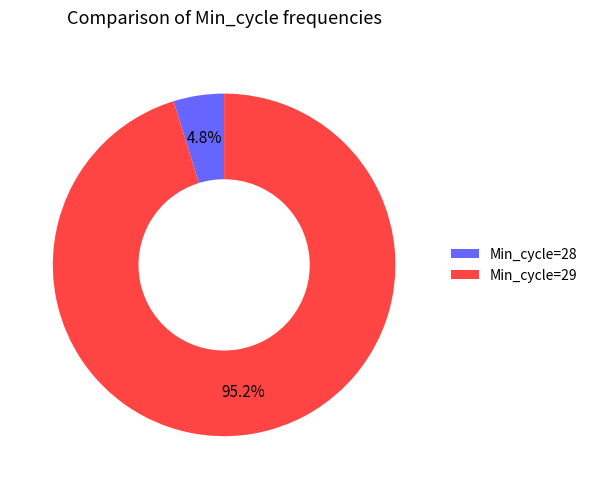

Which category has the smallest portion of the pie?

Min_cycle=28